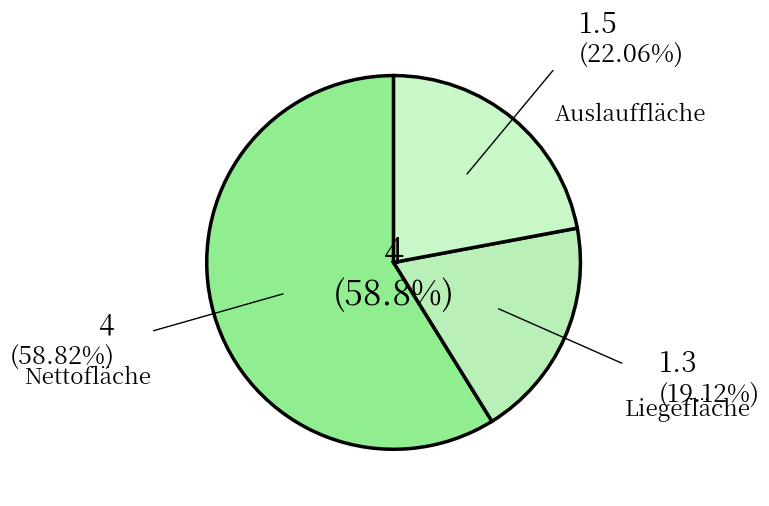

What percentage is NOT represented by Nettofläche?

41.2%